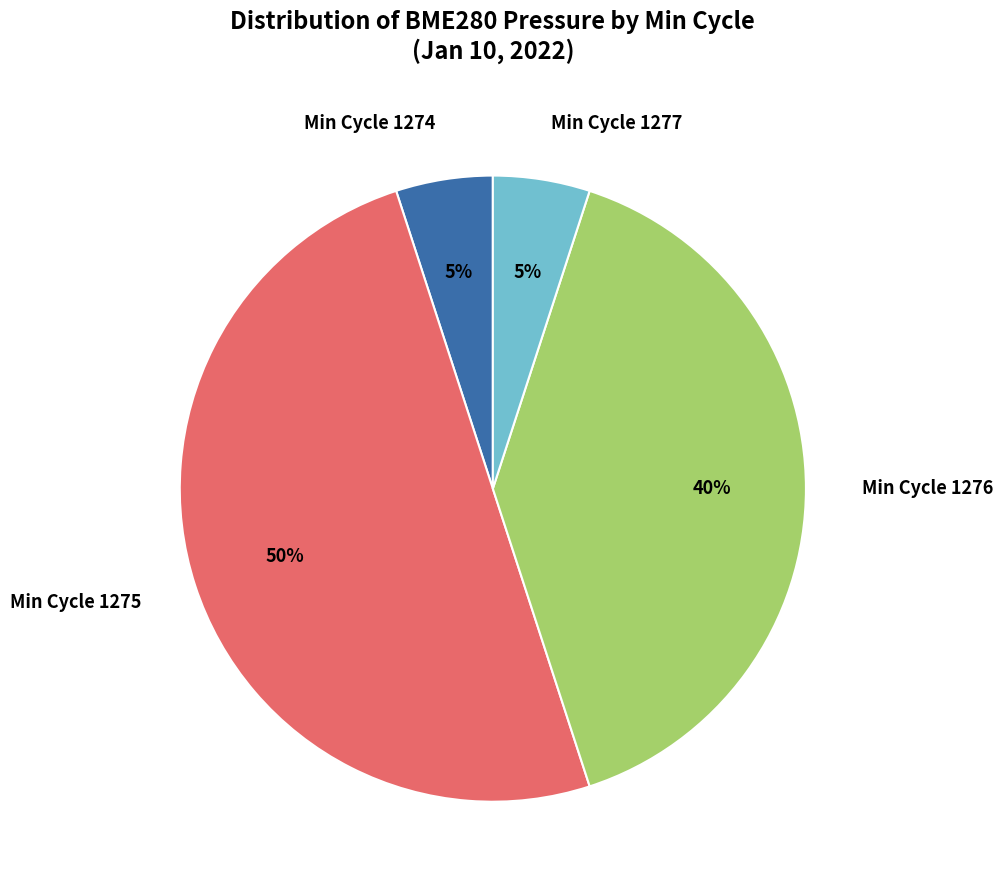

Which has a higher value, Min Cycle 1275 or Min Cycle 1276?

Min Cycle 1275